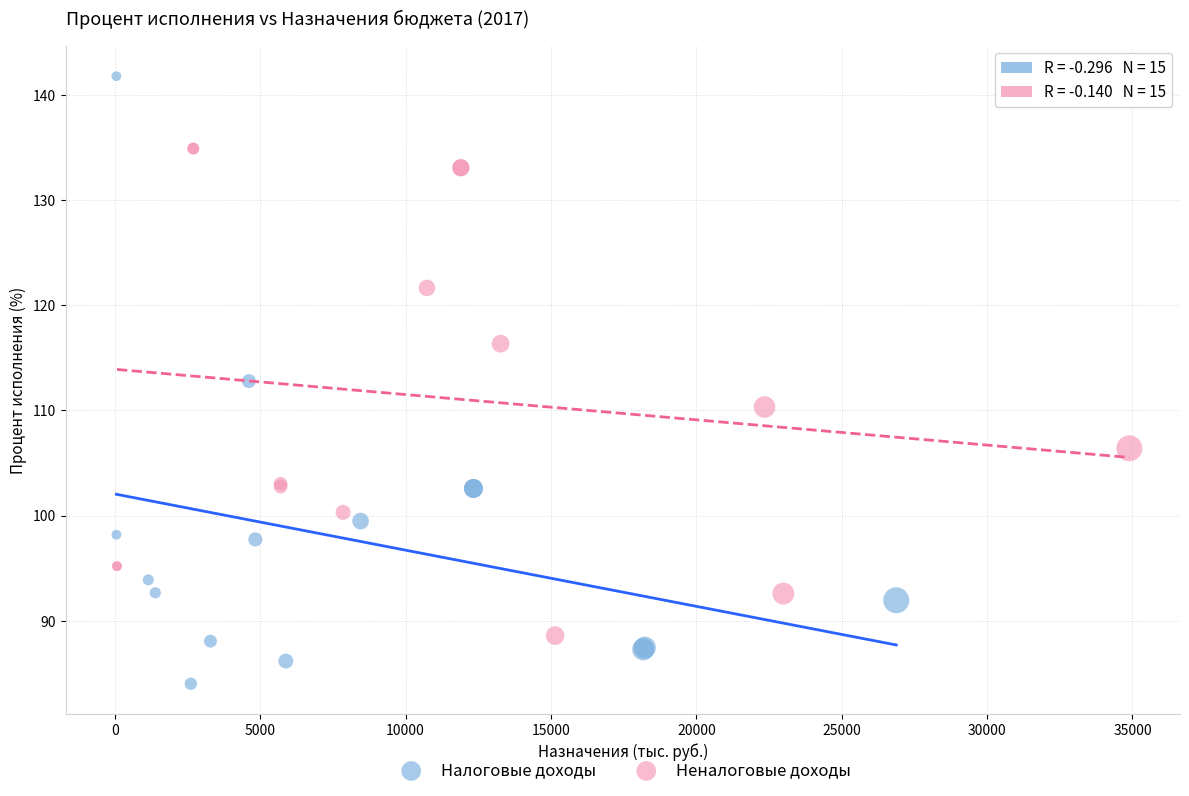

Which series contains the highest Y value?

Налоговые доходы